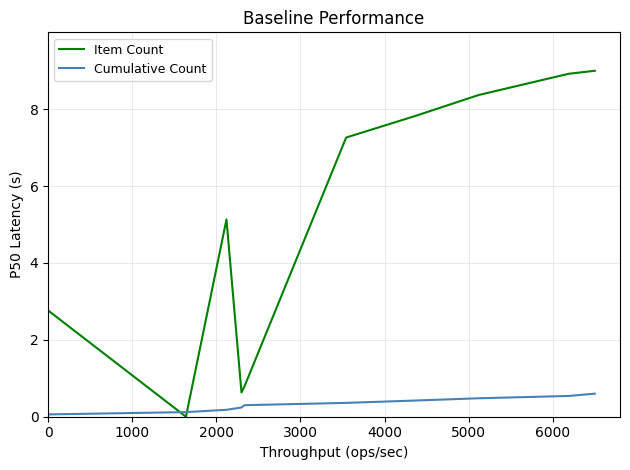

What is the maximum value shown in the chart?

9.0